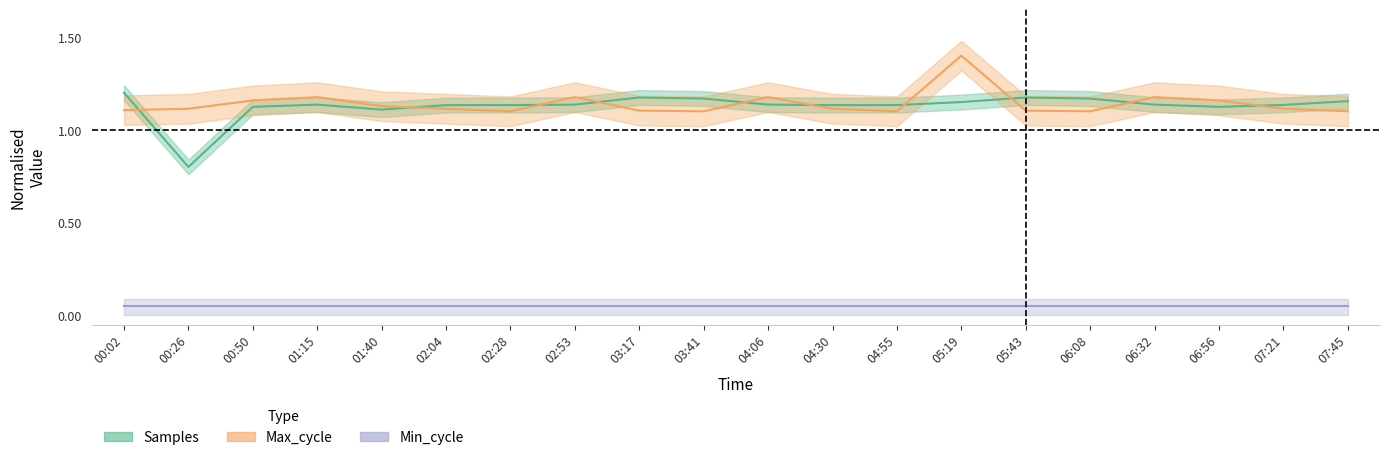

The Max_cycle series shows 1.1 at 07:21. True or false?

True